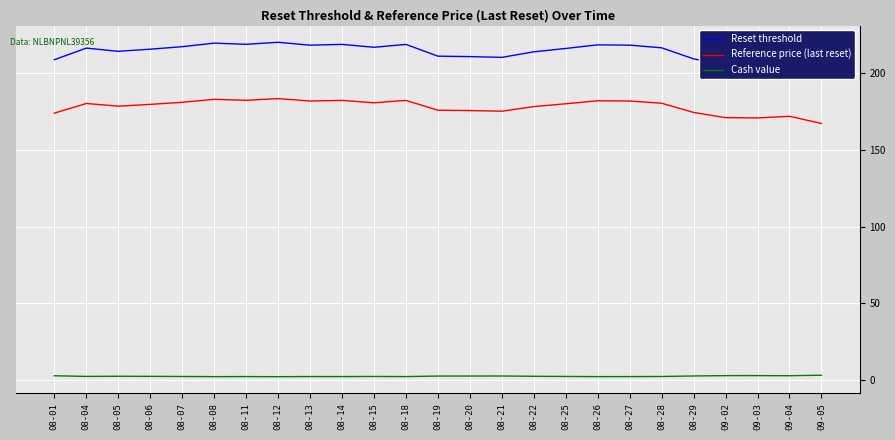

Reading left to right, transcribe all the data shown in this chart.

Reset threshold: 08-01=208.5	08-04=216.0	08-05=213.9	08-06=215.3	08-07=216.9	08-08=219.2	08-11=218.5	08-12=219.8	08-13=217.9	08-14=218.4	08-15=216.5	08-18=218.4	08-19=210.8	08-20=210.5	08-21=210.0	08-22=213.6	08-25=215.8	08-26=218.1	08-27=217.9	08-28=216.2	08-29=209.0	09-02=204.9	09-03=204.7	09-04=206.0	09-05=200.4
Reference price (last reset): 08-01=173.7	08-04=180.0	08-05=178.3	08-06=179.4	08-07=180.8	08-08=182.7	08-11=182.1	08-12=183.2	08-13=181.6	08-14=182.0	08-15=180.4	08-18=182.0	08-19=175.6	08-20=175.4	08-21=175.0	08-22=178.0	08-25=179.8	08-26=181.8	08-27=181.6	08-28=180.2	08-29=174.2	09-02=170.8	09-03=170.6	09-04=171.7	09-05=167.0
Cash value: 08-01=3.0	08-04=2.6	08-05=2.7	08-06=2.6	08-07=2.5	08-08=2.4	08-11=2.5	08-12=2.4	08-13=2.5	08-14=2.5	08-15=2.5	08-18=2.5	08-19=2.8	08-20=2.8	08-21=2.8	08-22=2.6	08-25=2.5	08-26=2.4	08-27=2.4	08-28=2.5	08-29=2.9	09-02=3.1	09-03=3.1	09-04=3.0	09-05=3.3